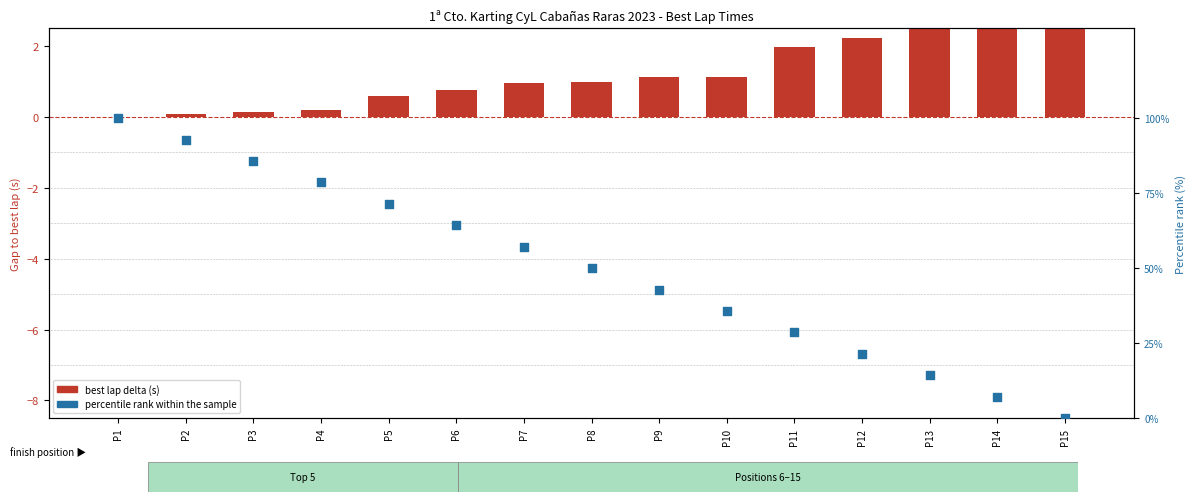

What is the change in value from P2 to P10?

-57.1